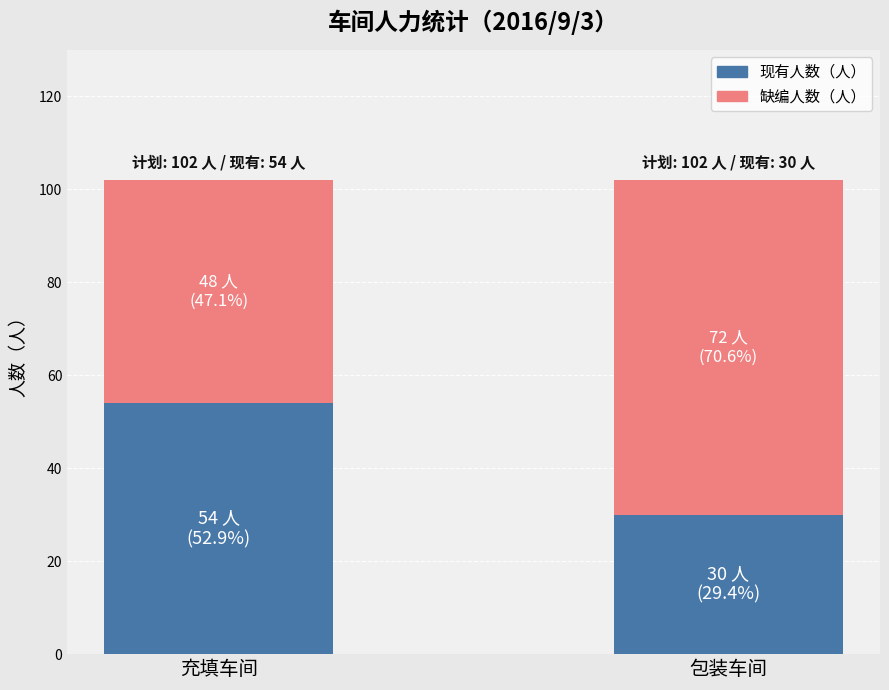

Is it true that 现有人数（人） equals 74 at 充填车间?

False